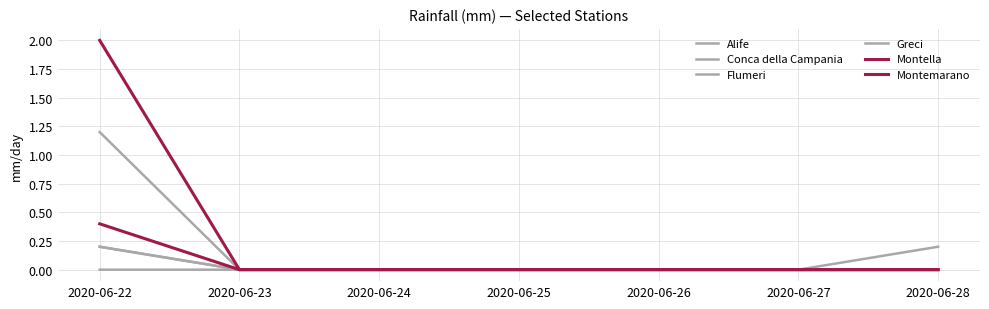

Reading left to right, list all the values displayed in this chart.

Alife: 2020-06-22=0.2	2020-06-23=0.0	2020-06-24=0.0	2020-06-25=0.0	2020-06-26=0.0	2020-06-27=0.0	2020-06-28=0.0
Conca della Campania: 2020-06-22=0.2	2020-06-23=0.0	2020-06-24=0.0	2020-06-25=0.0	2020-06-26=0.0	2020-06-27=0.0	2020-06-28=0.0
Flumeri: 2020-06-22=1.2	2020-06-23=0.0	2020-06-24=0.0	2020-06-25=0.0	2020-06-26=0.0	2020-06-27=0.0	2020-06-28=0.0
Greci: 2020-06-22=0.0	2020-06-23=0.0	2020-06-24=0.0	2020-06-25=0.0	2020-06-26=0.0	2020-06-27=0.0	2020-06-28=0.2
Montella: 2020-06-22=2.0	2020-06-23=0.0	2020-06-24=0.0	2020-06-25=0.0	2020-06-26=0.0	2020-06-27=0.0	2020-06-28=0.0
Montemarano: 2020-06-22=0.4	2020-06-23=0.0	2020-06-24=0.0	2020-06-25=0.0	2020-06-26=0.0	2020-06-27=0.0	2020-06-28=0.0